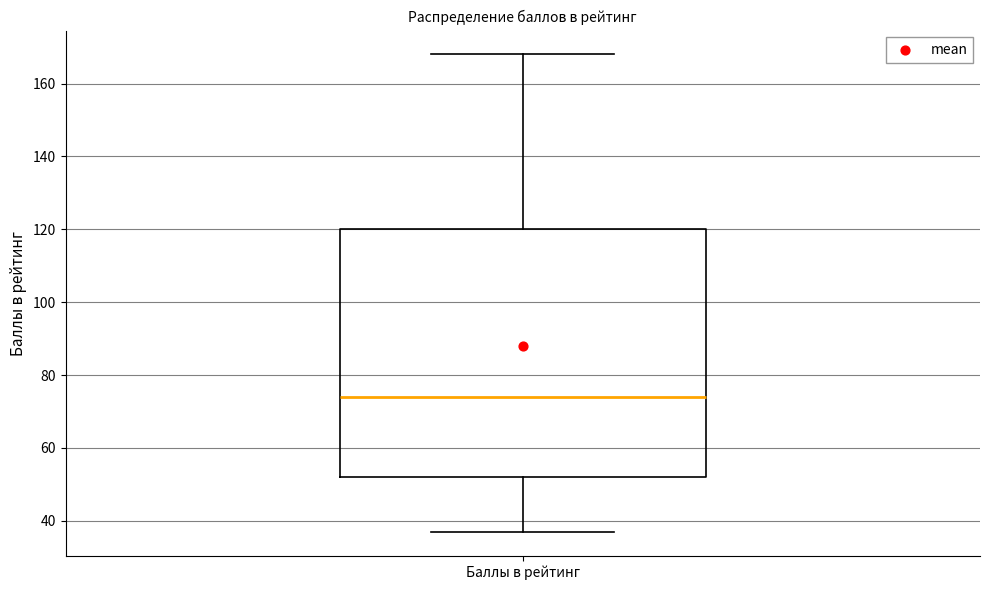

Where does the upper whisker of the box for Баллы в рейтинг end on the y-axis? The values are not printed on the chart, so give them approximately, as read against the axis.

168